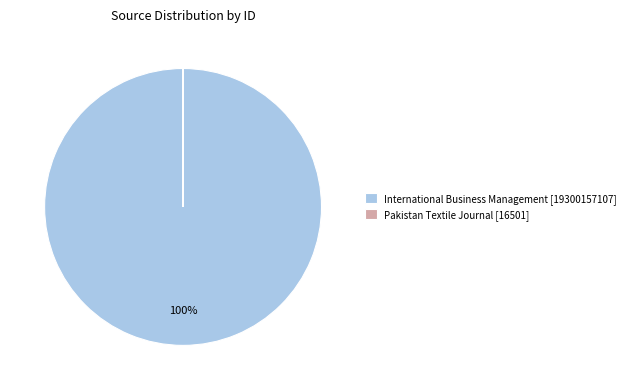

Does International Business Management [19300157107] account for over 50% of the chart?

Yes